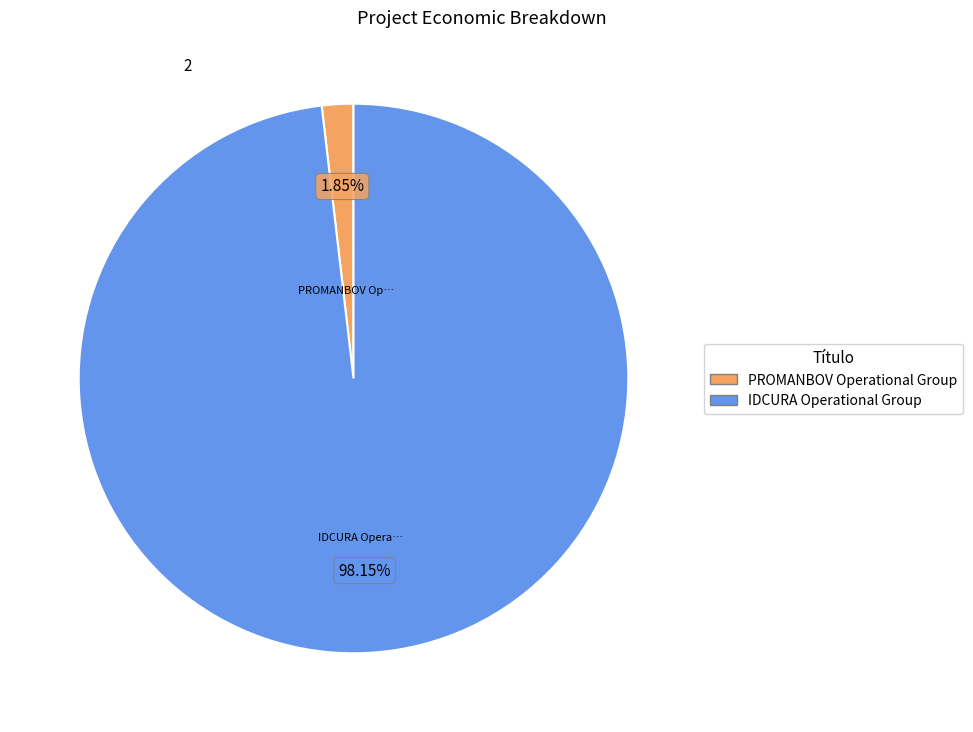

What is the largest slice in the pie chart?

IDCURA Operational Group